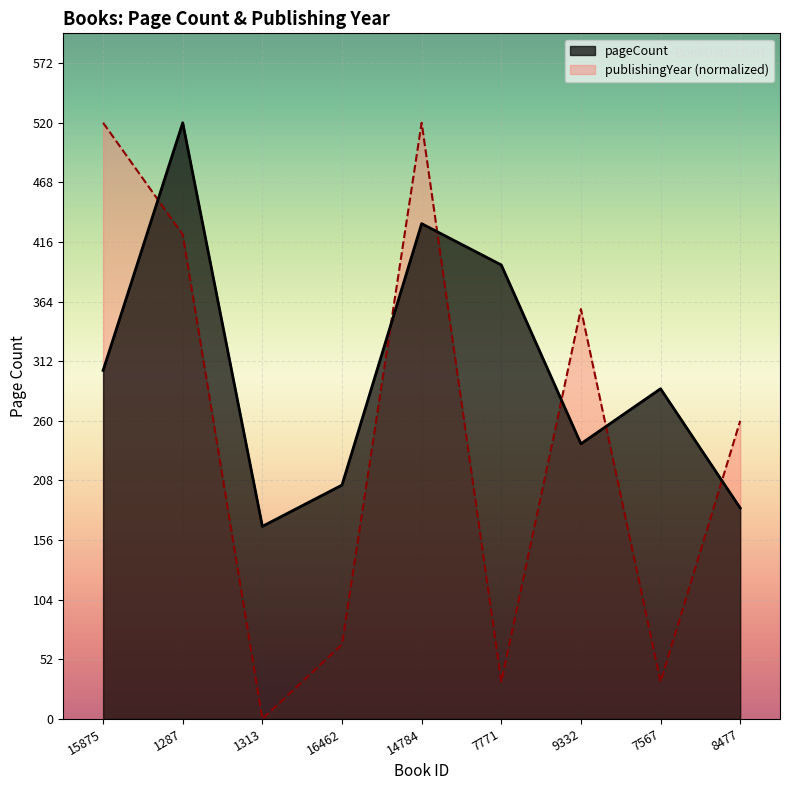

List the labels in order of publishingYear value, smallest first.

1313, 7771, 7567, 16462, 8477, 9332, 1287, 15875, 14784